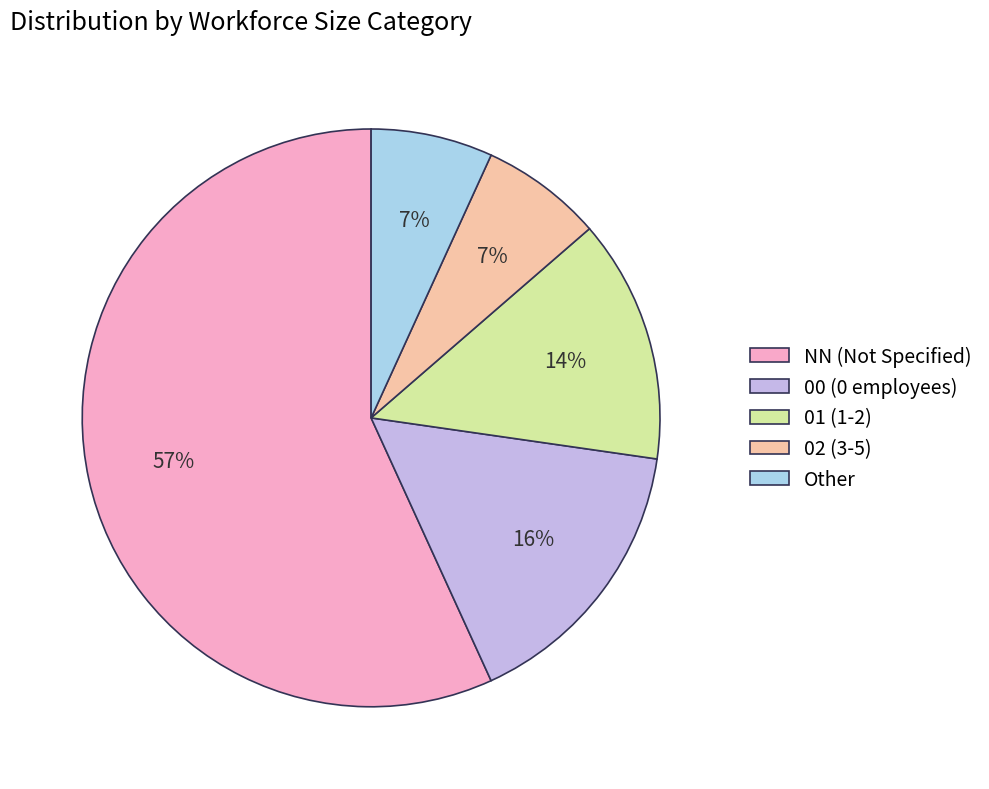

Do 01 (1-2) and NN (Not Specified) together represent more than half of the pie?

Yes